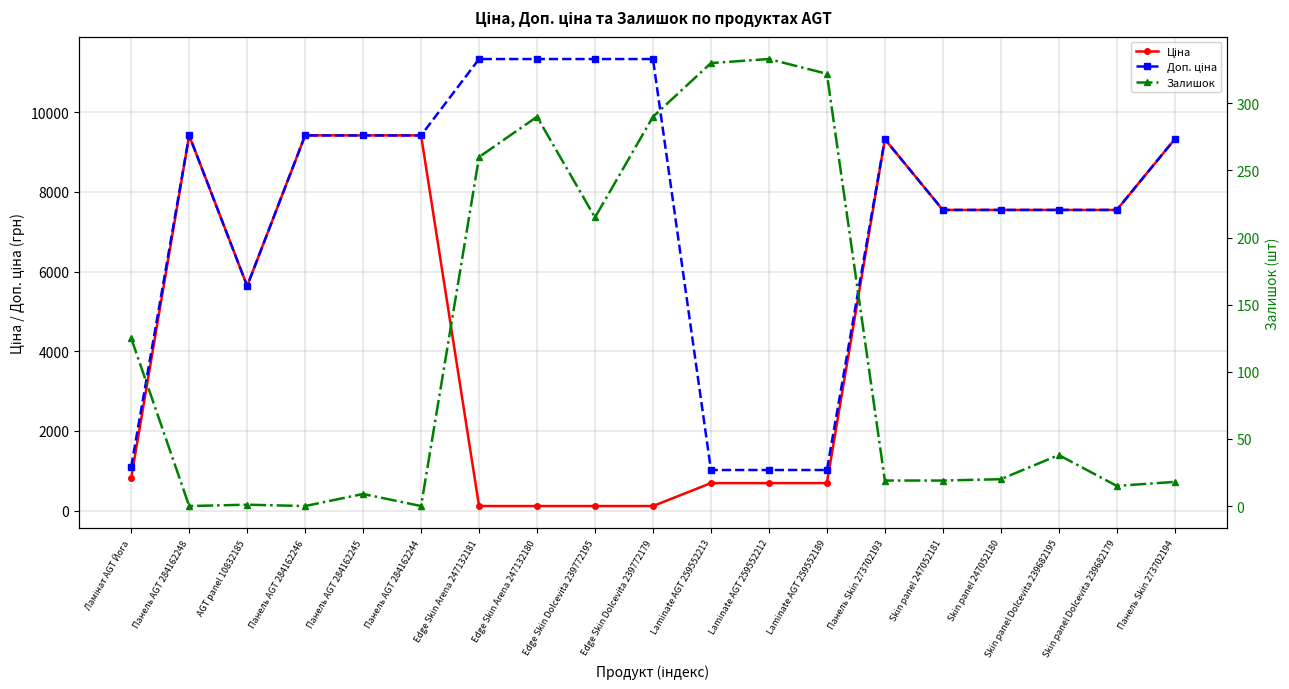

What is the difference between the Ціна values at Ламінат AGT Йога and Панель Skin 273702193?

8508.4